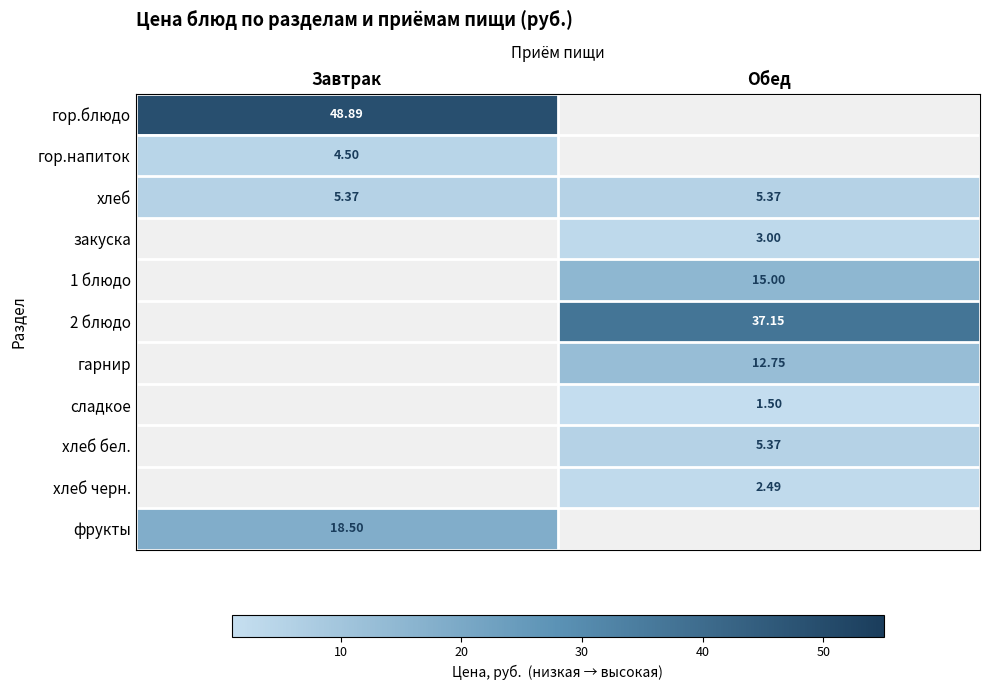

Is the value of гор.блюдо at Завтрак greater than the value of гор.напиток at Завтрак?

Yes